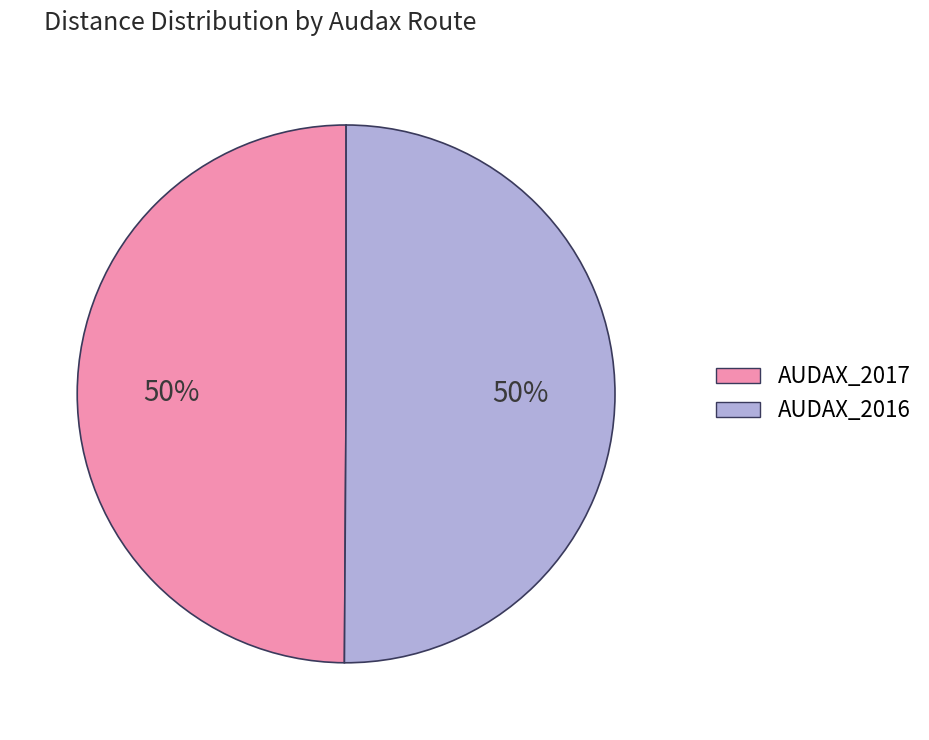

To the nearest percent, what portion does AUDAX_2017 represent?

50%